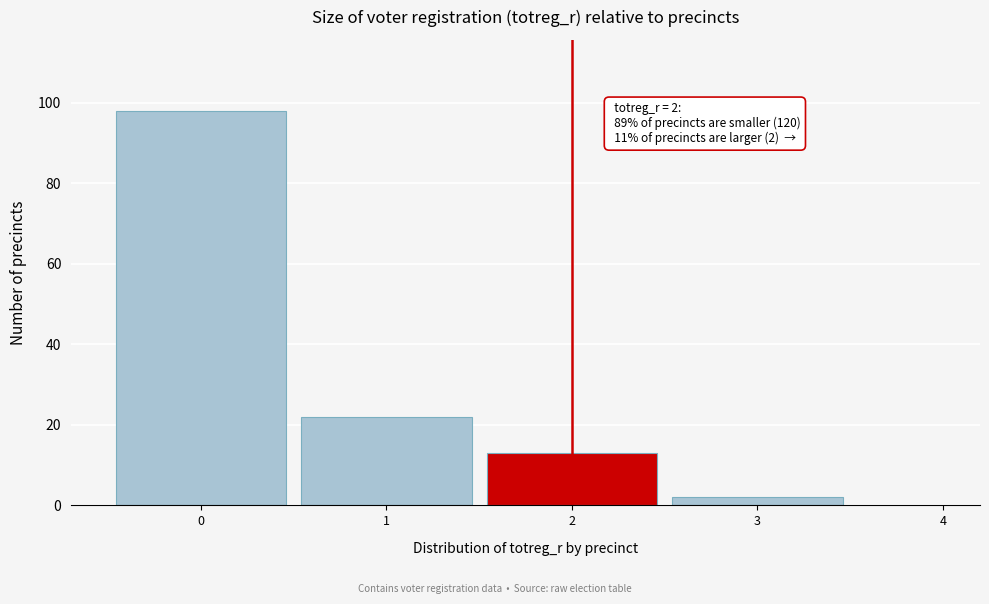

Which range on the x-axis has the tallest bar?

-0.5 to 0.5